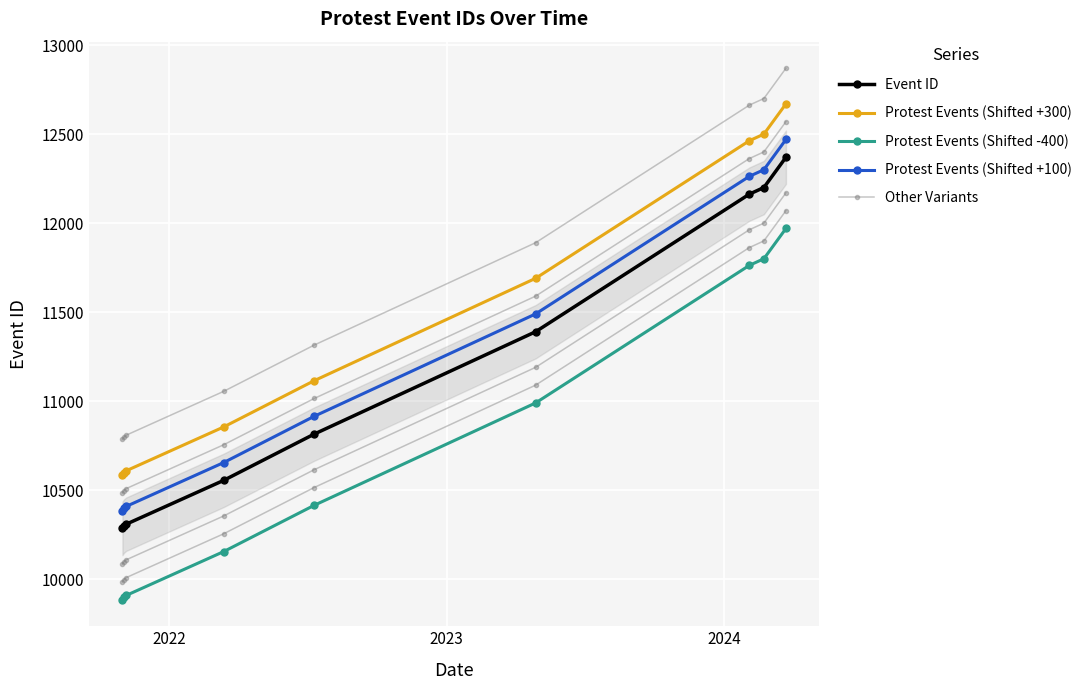

At how many categories does at least one series exceed 11568?

4